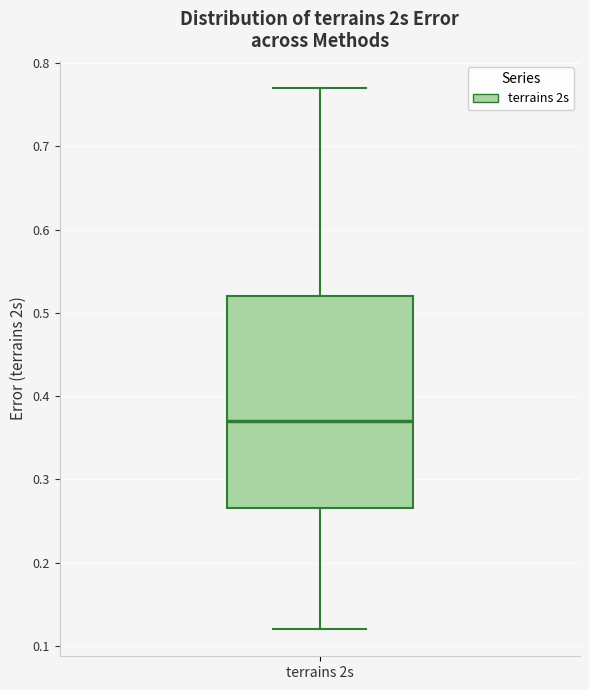

Read this box plot against the y-axis: the position of the median line, the range covered by the box, and the ends of both whiskers. The values are not printed on the chart, so give them approximately, as read against the axis.

median 0.37, box 0.27 to 0.52, whiskers 0.12 to 0.77